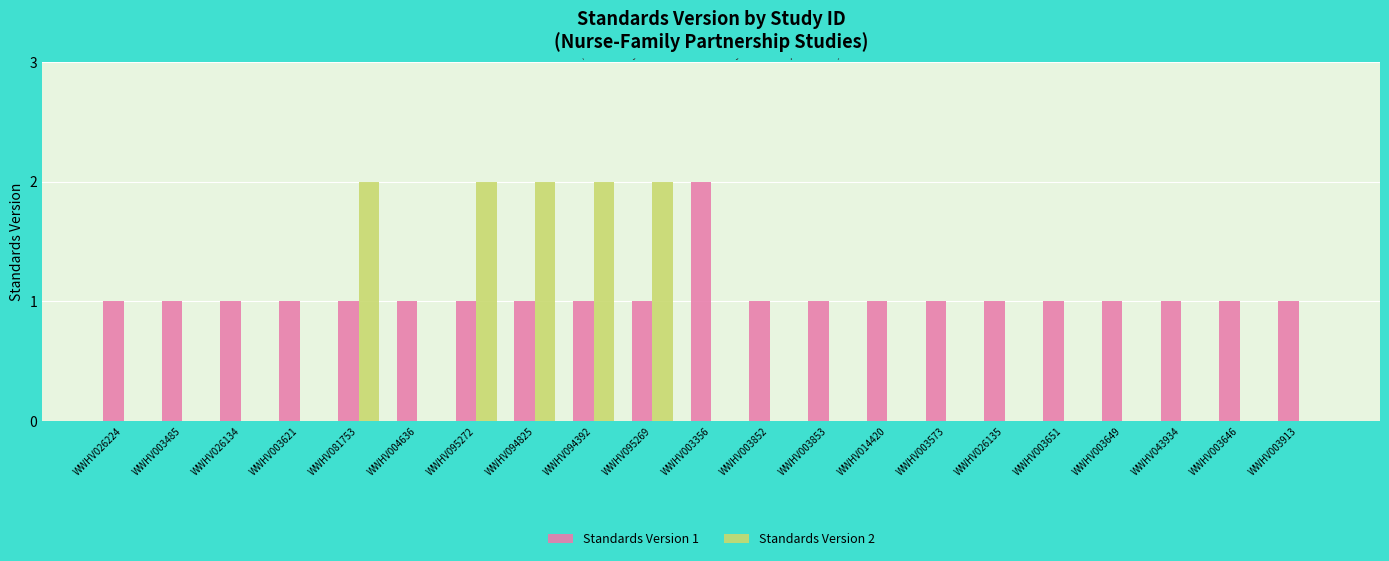

At which label does Standards Version 1 reach its peak?

WWHV003356